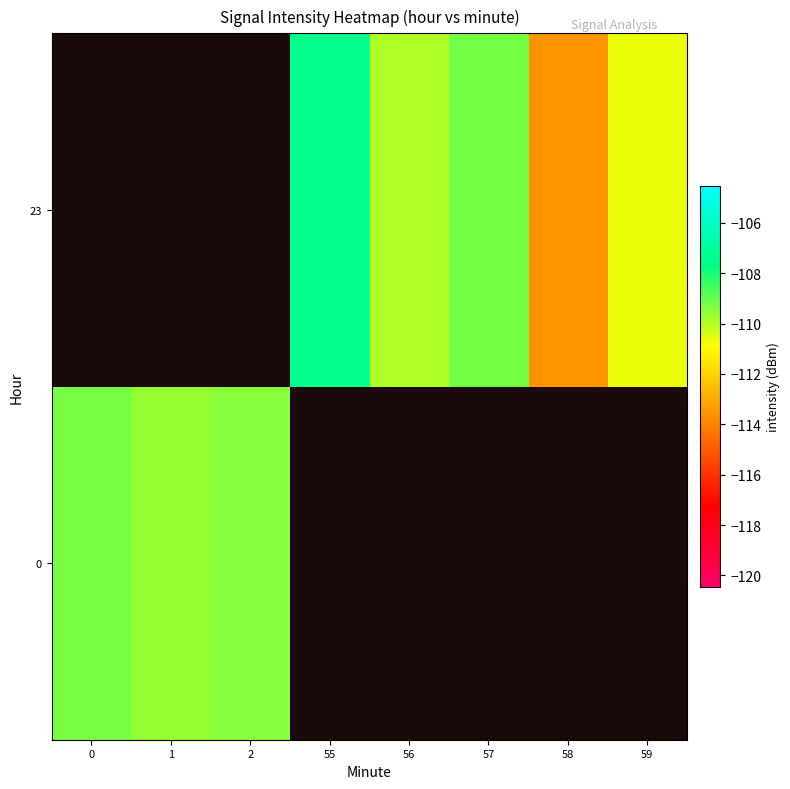

At which category does the chart reach its peak across all series?

55